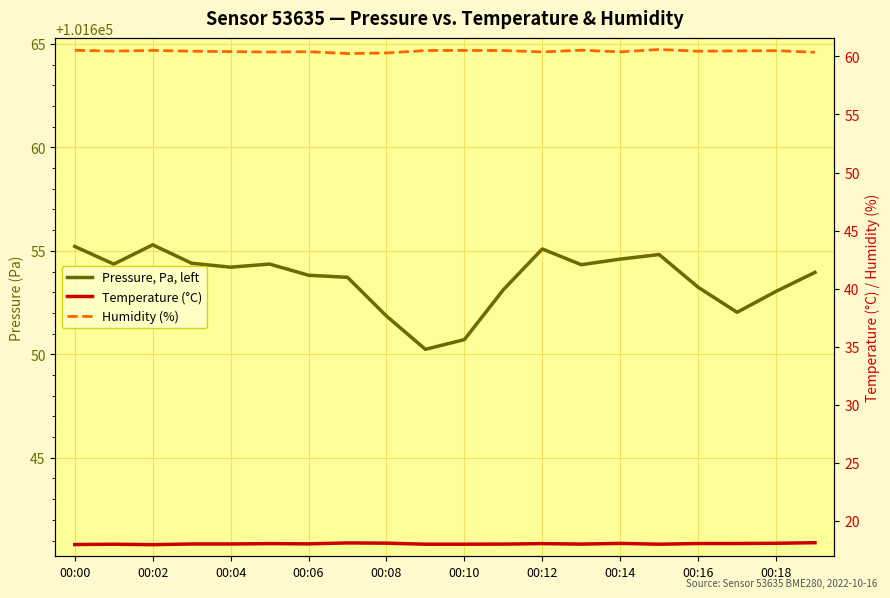

Rank the series by their maximum value, from lowest to highest.

Temperature (°C), Humidity (%), Pressure, Pa, left